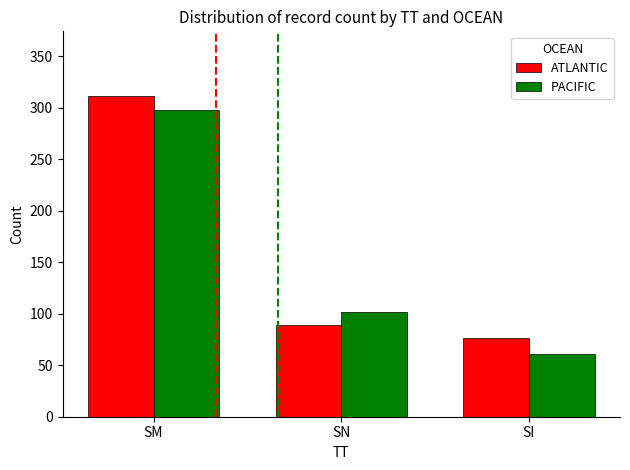

Reading right to left, transcribe all the data shown in this chart.

ATLANTIC: SI=76	SN=89	SM=312
PACIFIC: SI=61	SN=102	SM=298